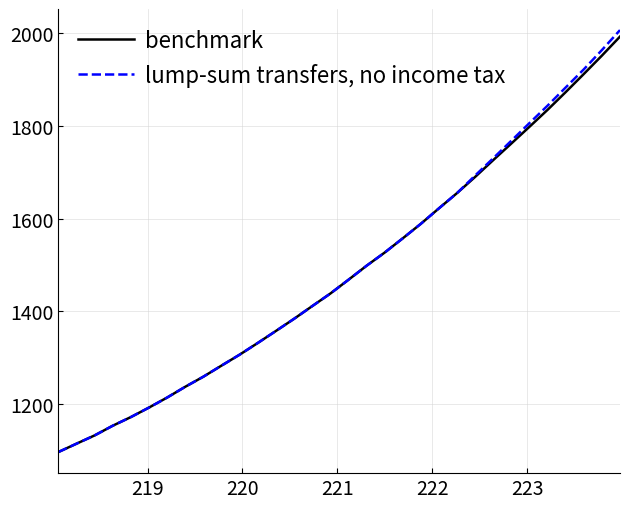

Count the number of categories in the chart.

32